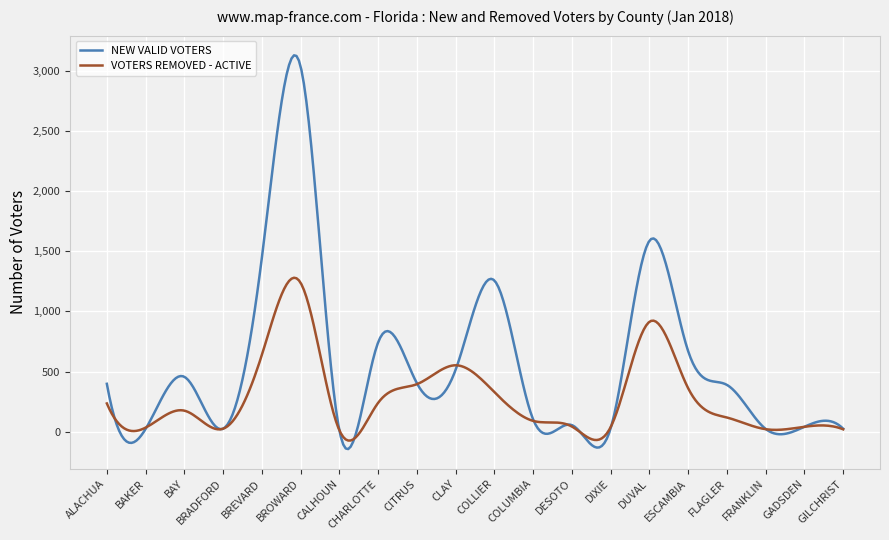

In VOTERS REMOVED - ACTIVE, how many points are higher than both neighbors (excluding endpoints)?

5